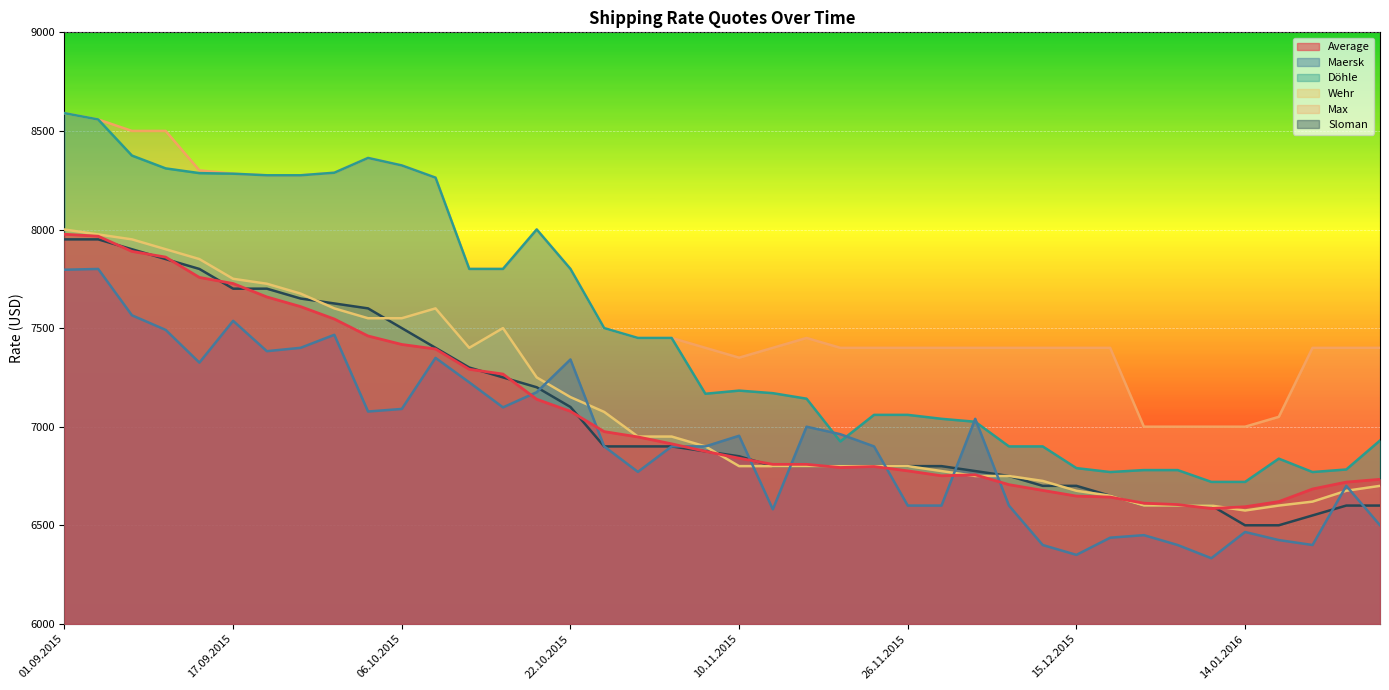

At which category is the sum across all series the highest?

01.09.2015